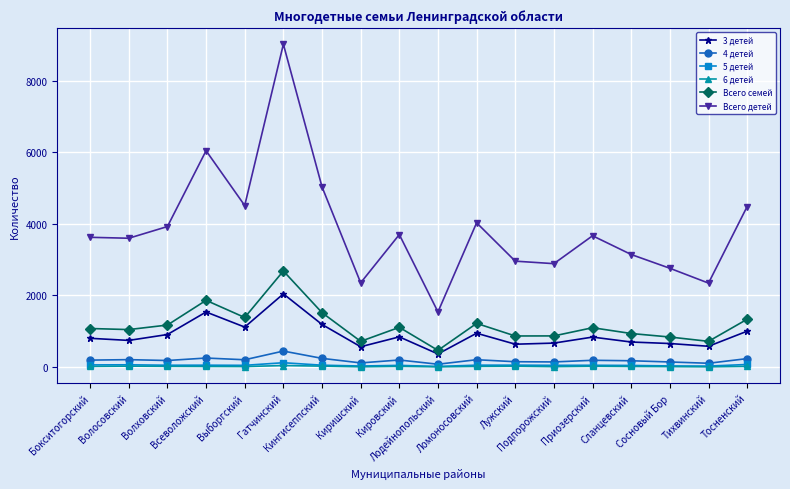

What is the average value of the 4 детей series?

191